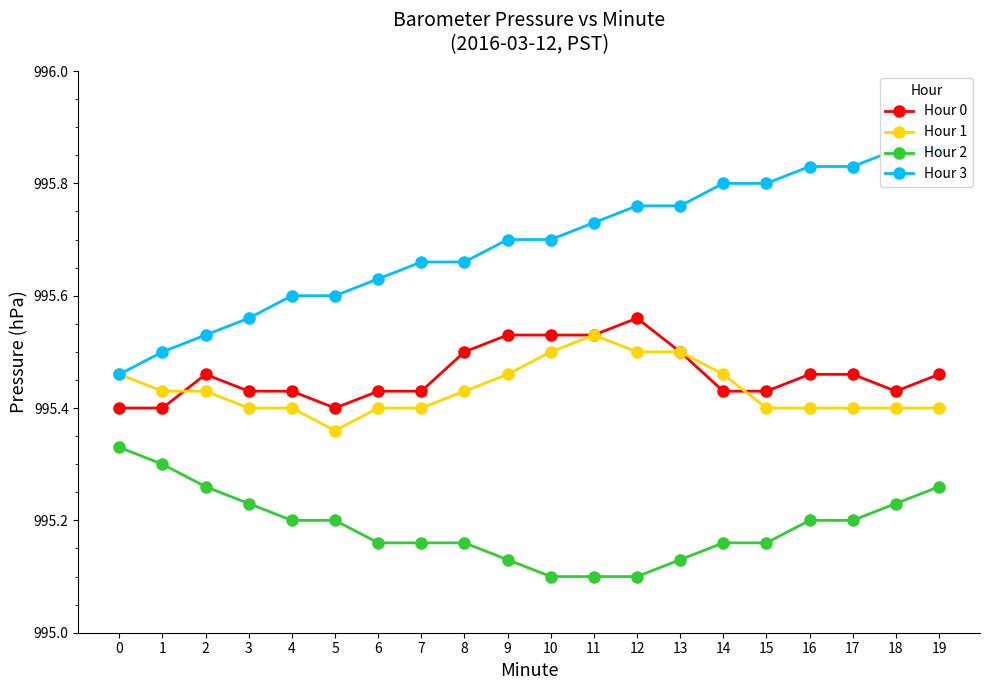

What is the value of the Hour 3 point at the 2nd from the left?

995.5